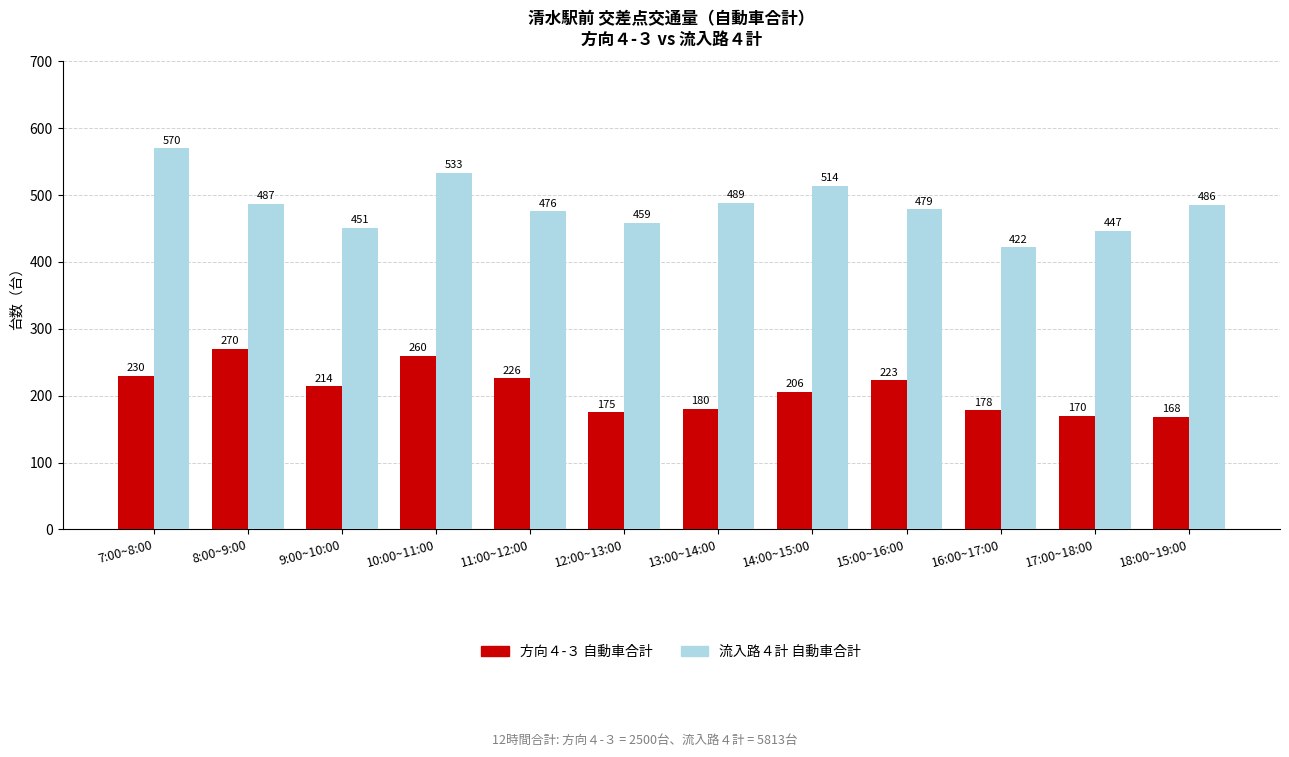

What are all the series names shown in the legend?

方向４-３ 自動車合計, 流入路４計 自動車合計